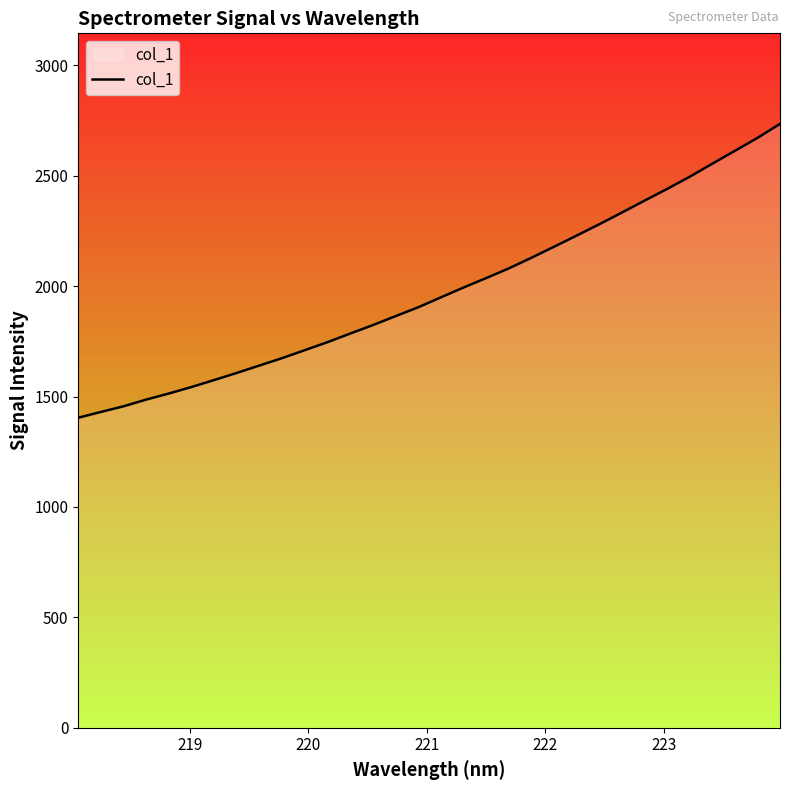

What is the difference between the maximum and minimum values?

1330.7